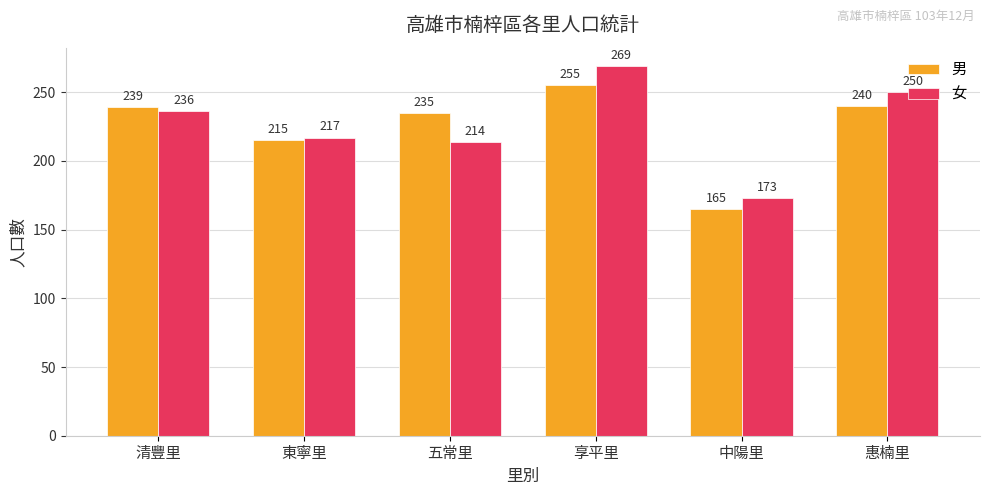

Rank the series by their maximum value, from lowest to highest.

男, 女